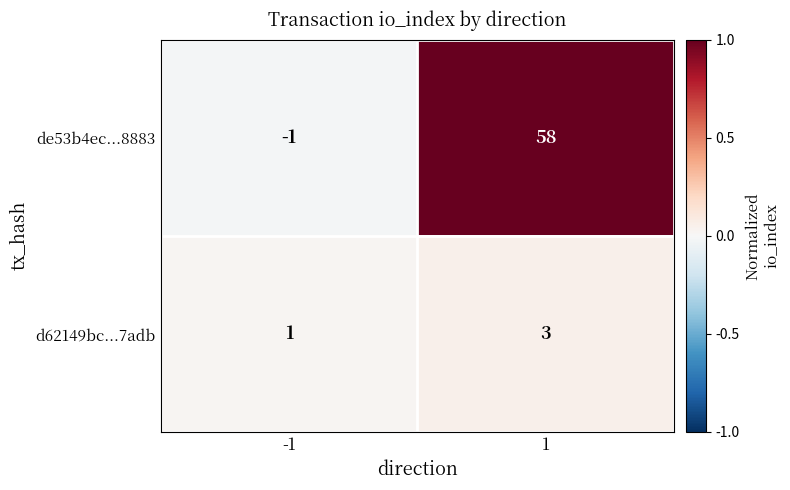

What is the maximum value for d62149bc...7adb?

3